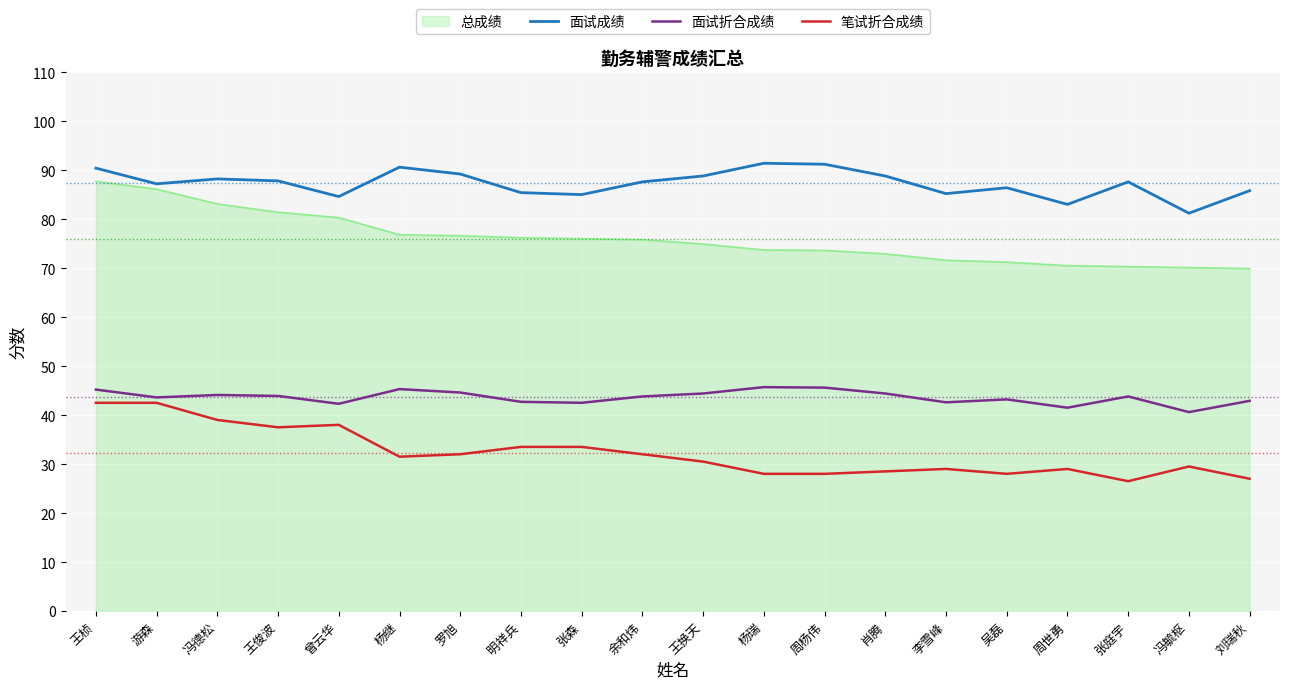

The 笔试折合成绩 series shows 38.6 at 周世勇. True or false?

False